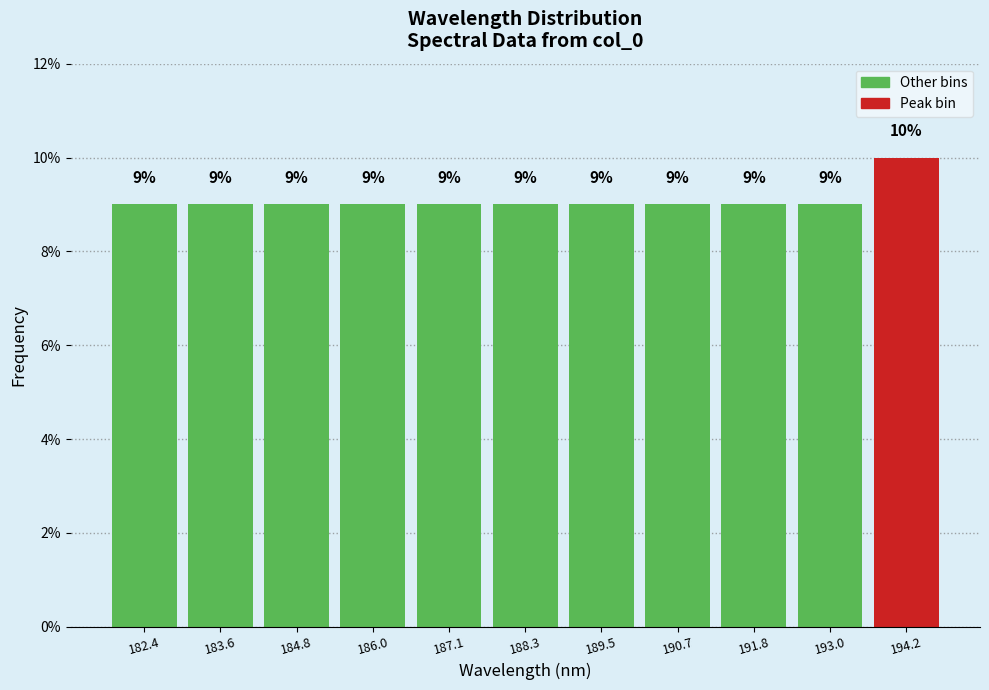

Reading left to right, list every bar in this chart as the range it spans on the x-axis followed by its height. The bar edges are not printed on the chart, so give them approximately, as read against the axis.

181.8 to 183.0: 9
183.0 to 184.2: 9
184.2 to 185.4: 9
185.4 to 186.6: 9
186.6 to 187.8: 9
187.8 to 188.8: 9
188.8 to 190.0: 9
190.0 to 191.2: 9
191.2 to 192.4: 9
192.4 to 193.6: 9
193.6 to 194.8: 10